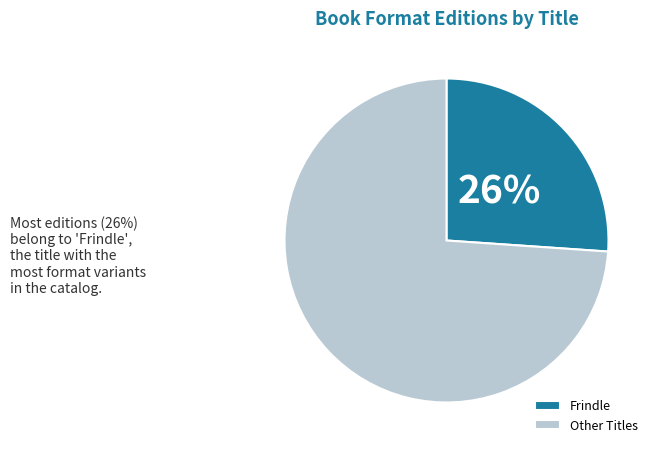

Is there any slice that represents more than half of the pie?

Yes